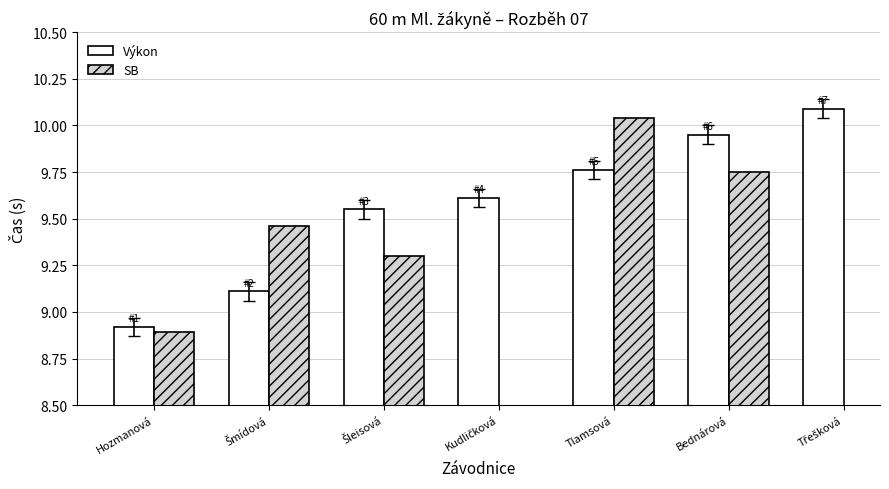

What is the value of the Výkon bar at the 3rd from the left?

9.6